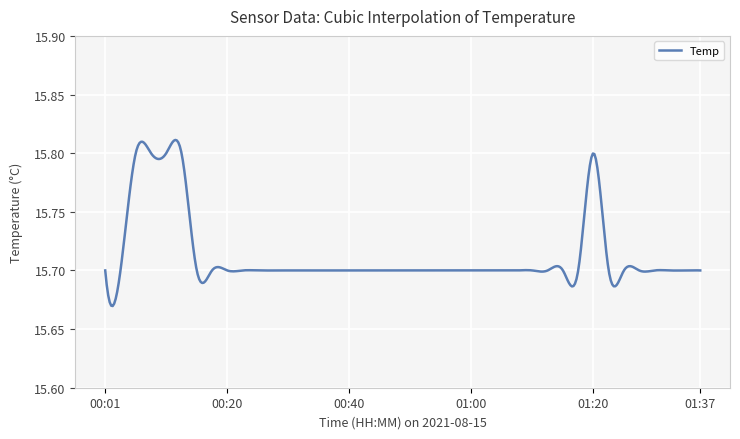

Where is the data nearest to the value 15?

00:01